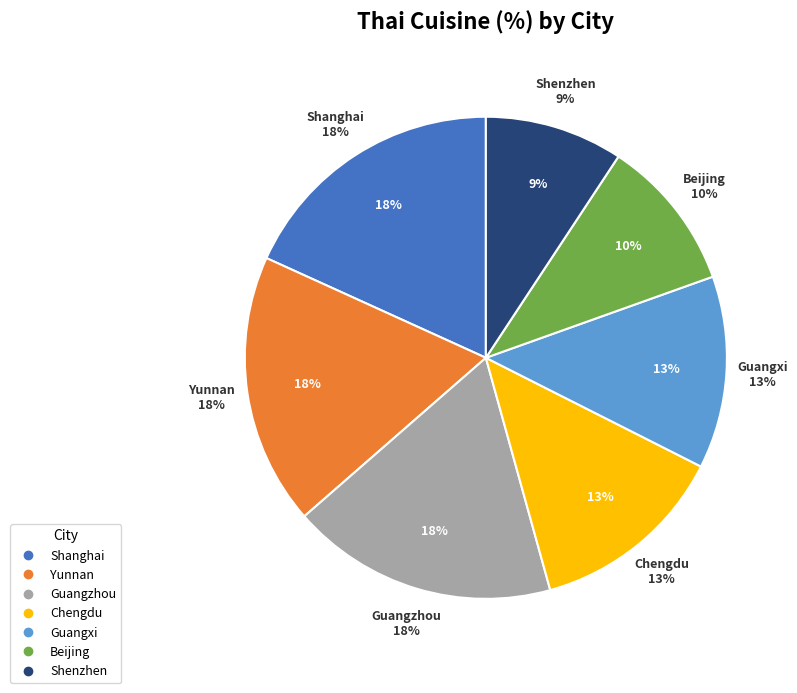

Is it true that Guangxi is 28% of the pie?

False